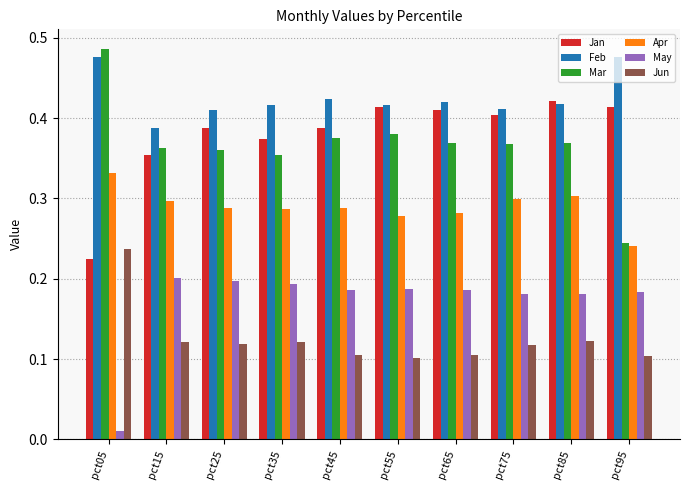

Which series changed the most between pct55 and pct95?

Mar